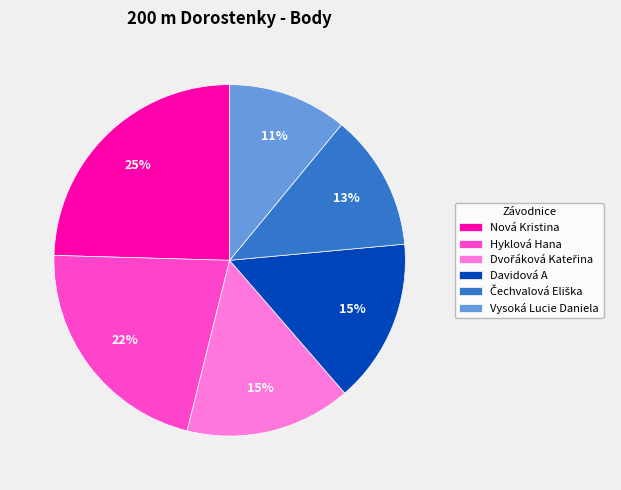

To the nearest percent, what is the difference between the Vysoká Lucie Daniela and Davidová A slice percentages?

4%